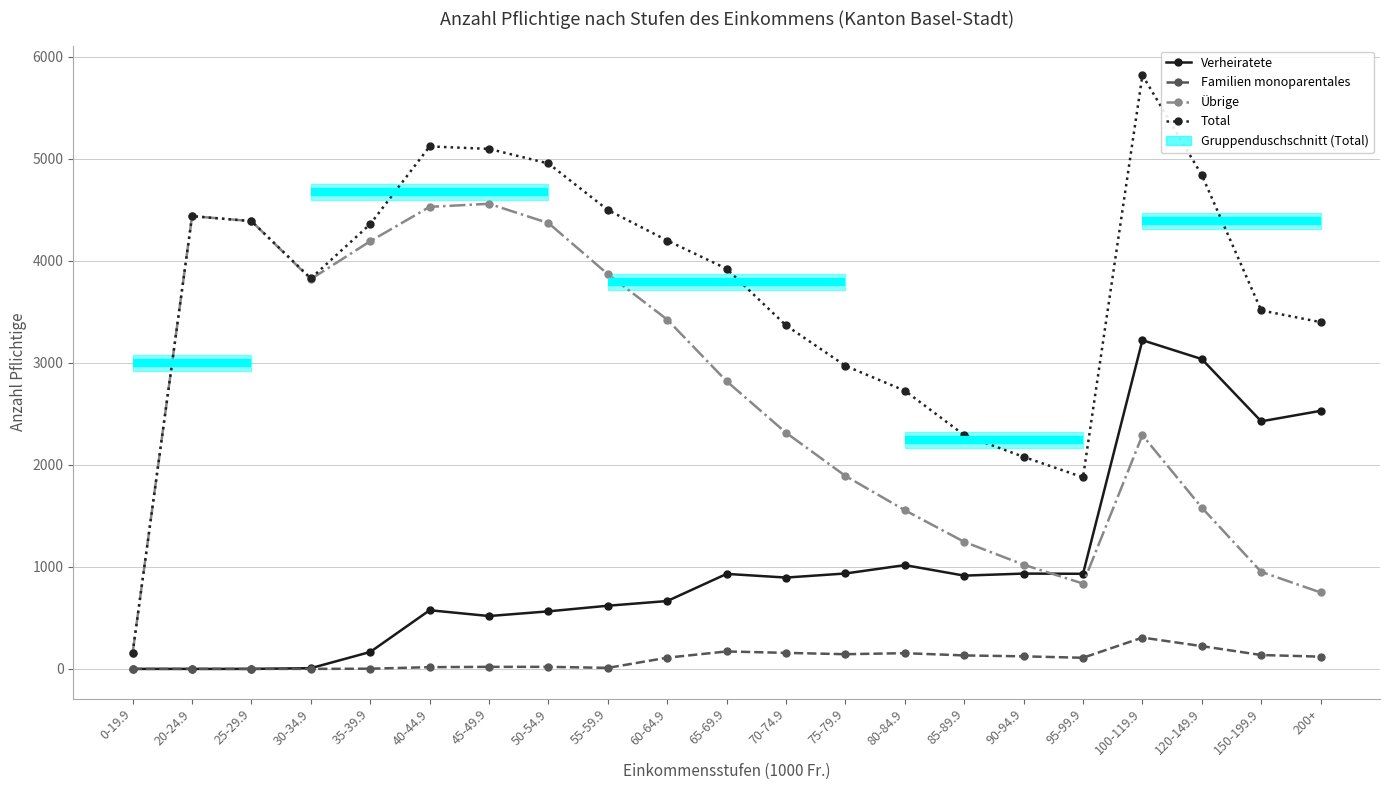

True or false: Total and Familien monoparentales cross at least once.

False